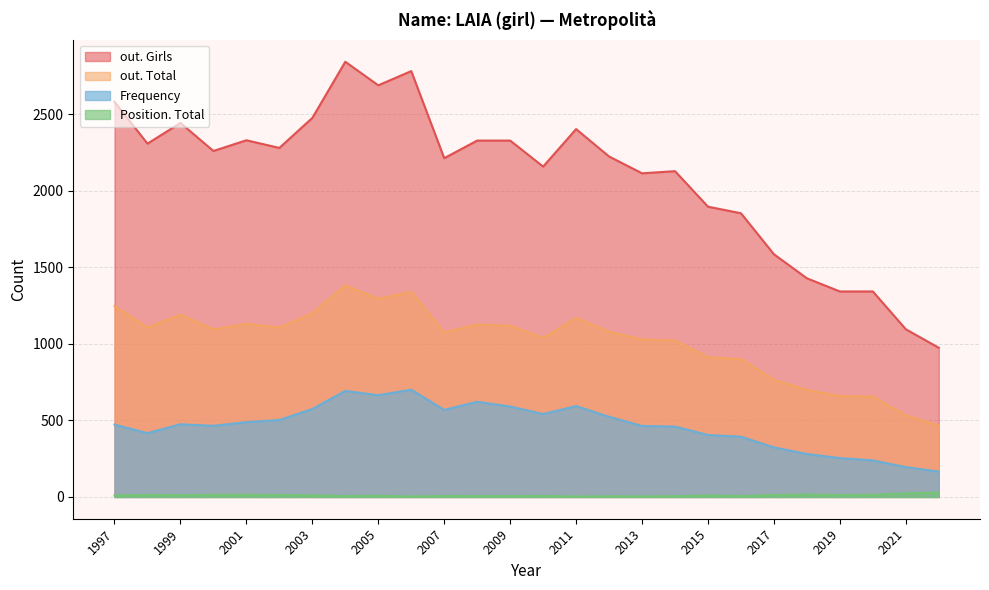

Rank the categories by out. Total value from lowest to highest.

2022, 2021, 2020, 2019, 2018, 2017, 2016, 2015, 2014, 2013, 2010, 2007, 2012, 2000, 2002, 1998, 2009, 2008, 2001, 2011, 1999, 2003, 1997, 2005, 2006, 2004